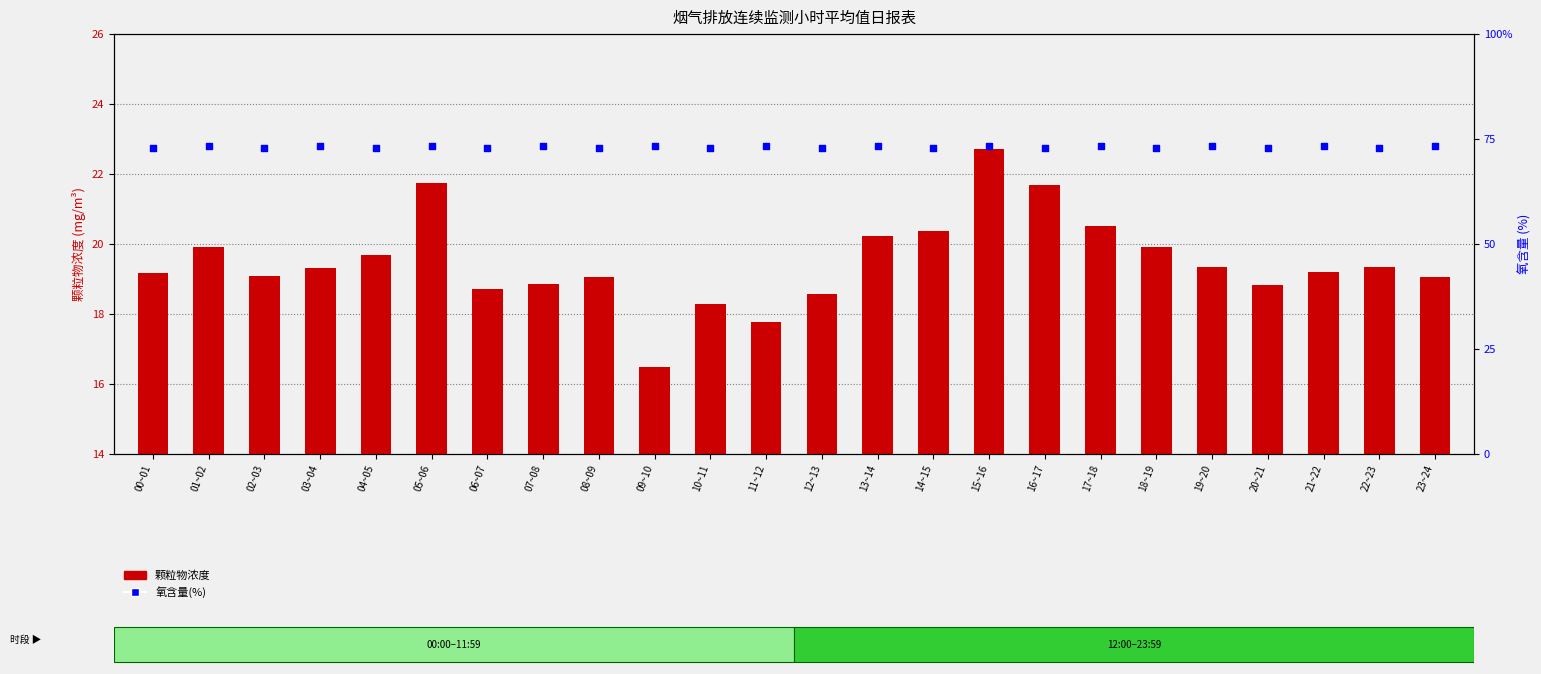

What are all the series names shown in the legend?

颗粒物浓度(mg/m³), 氧含量(%)